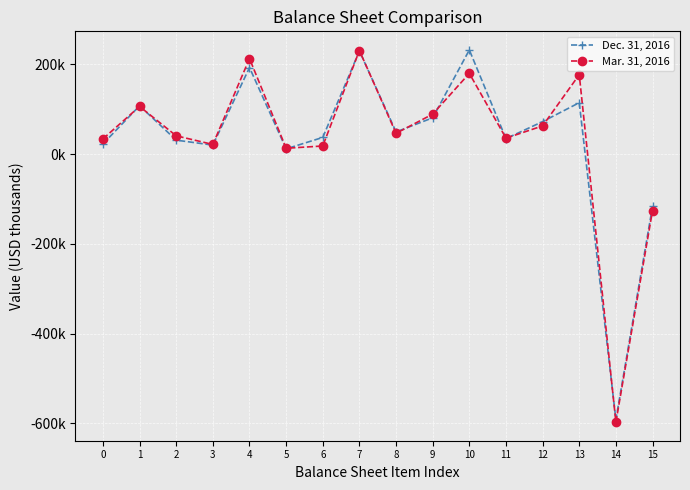

Which category has the highest value across all series?

10